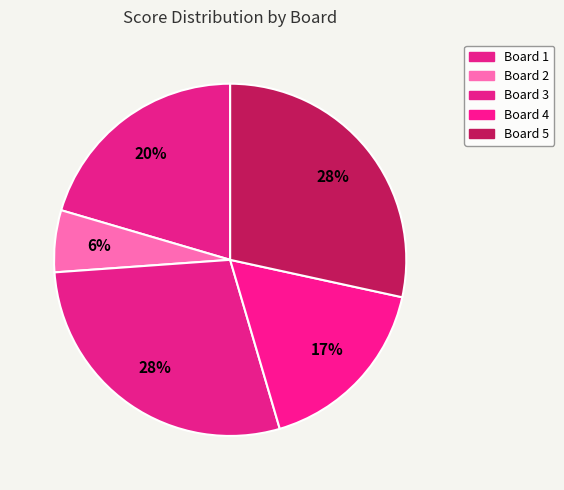

Is Board 5 the majority of the pie?

No